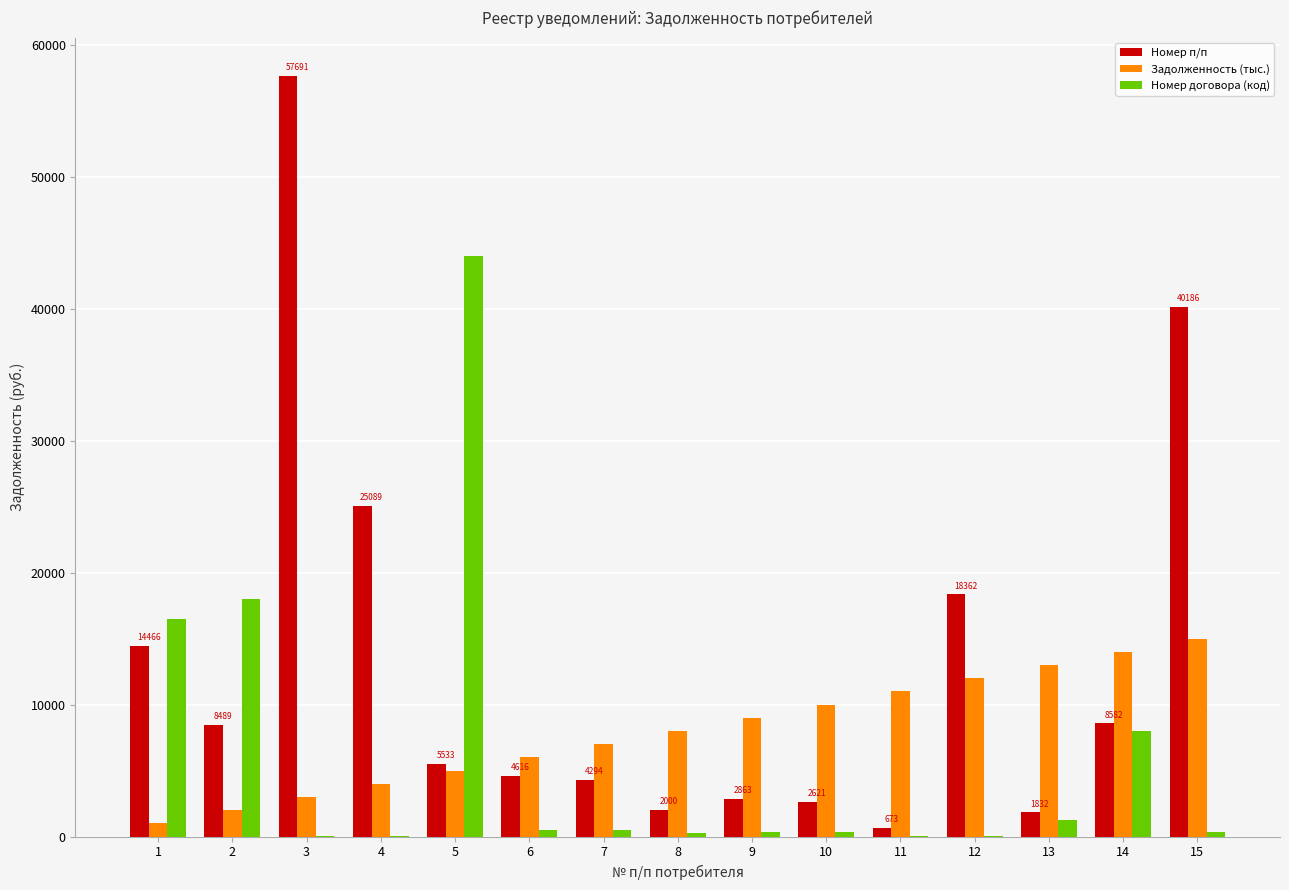

How many categories are shown in the chart?

15